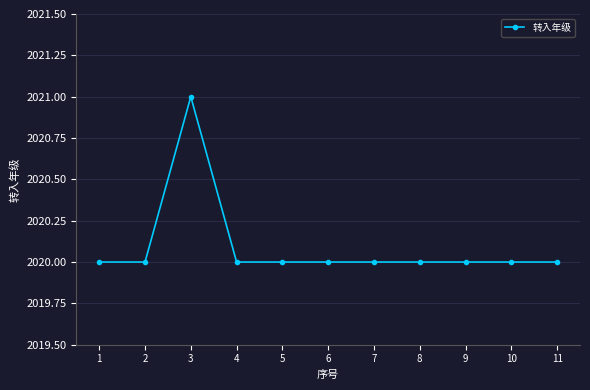

What is the difference between the maximum and second lowest values?

1